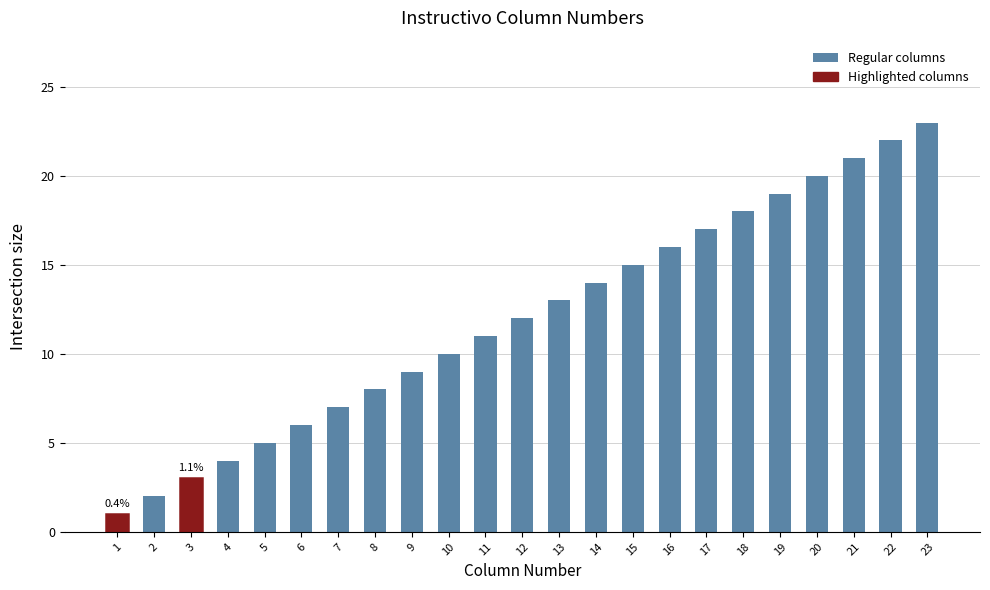

At which category does the chart reach its peak across all series?

23